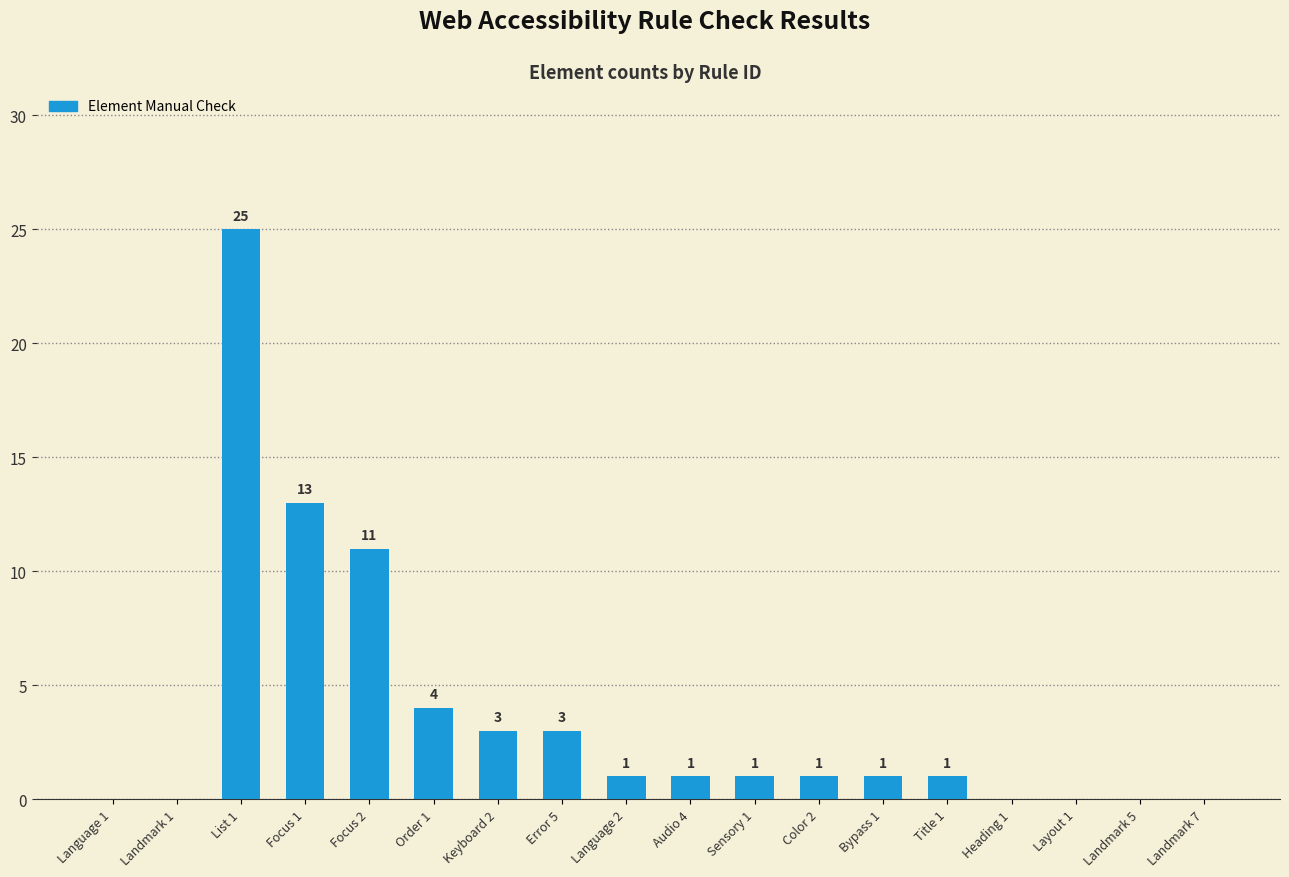

Are the bars horizontal?

No